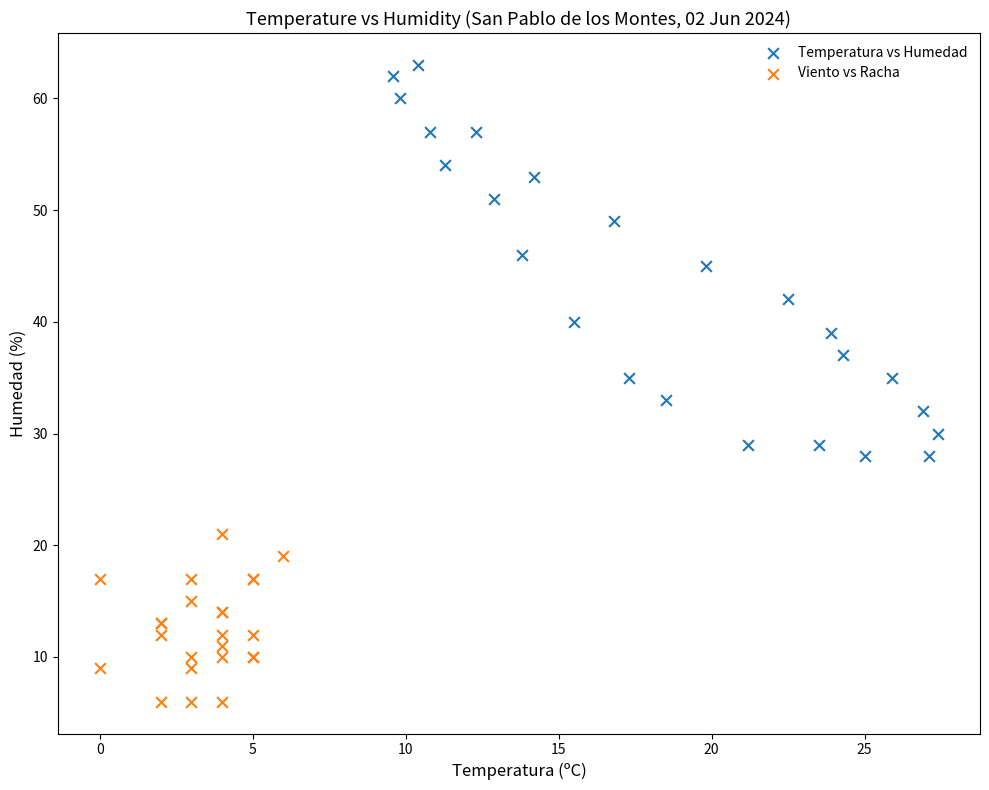

Which series reaches the maximum Y coordinate?

Temperatura vs Humedad